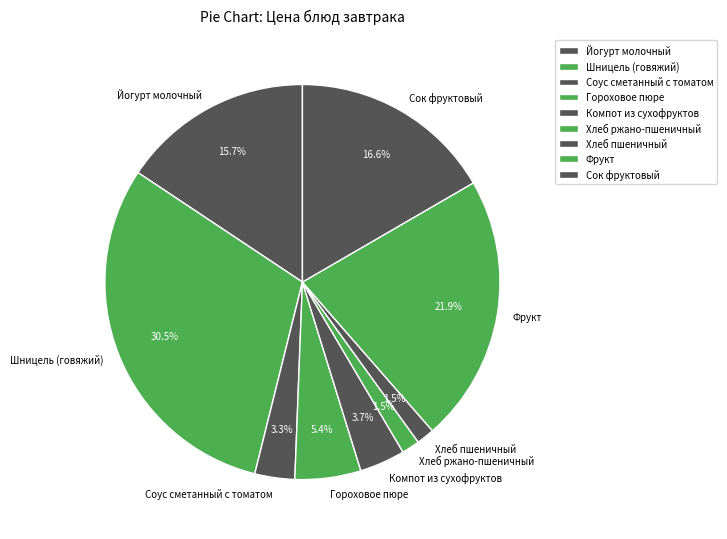

Which slice is the largest?

Шницель (говяжий)